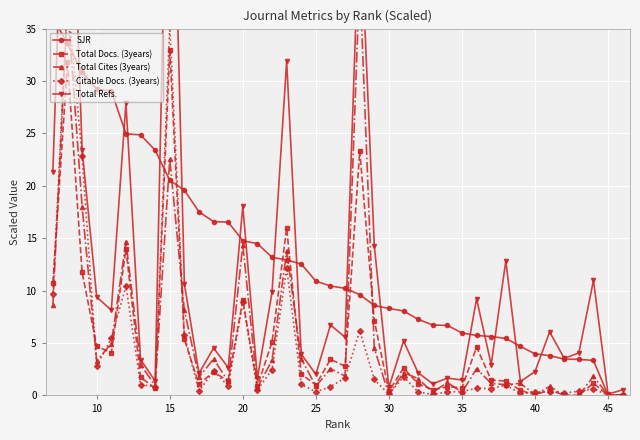

The Total Docs. (3years) series shows 0.0 at 40. True or false?

True